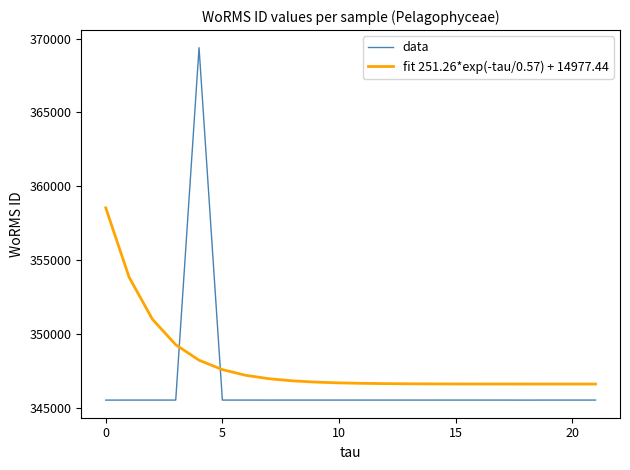

What is the highest value of the data series?

369377.0